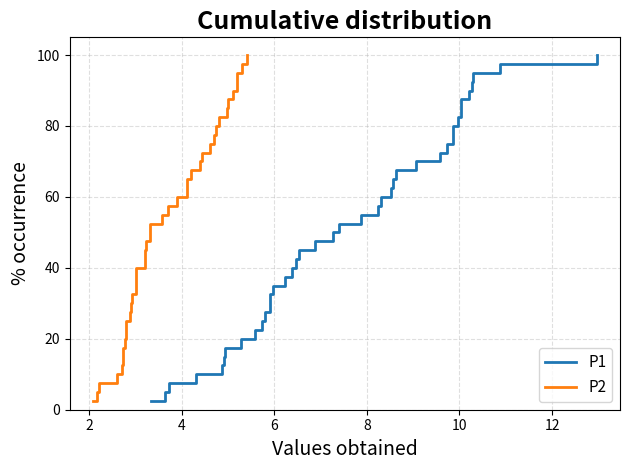

What are all the series names shown in the legend?

P1, P2